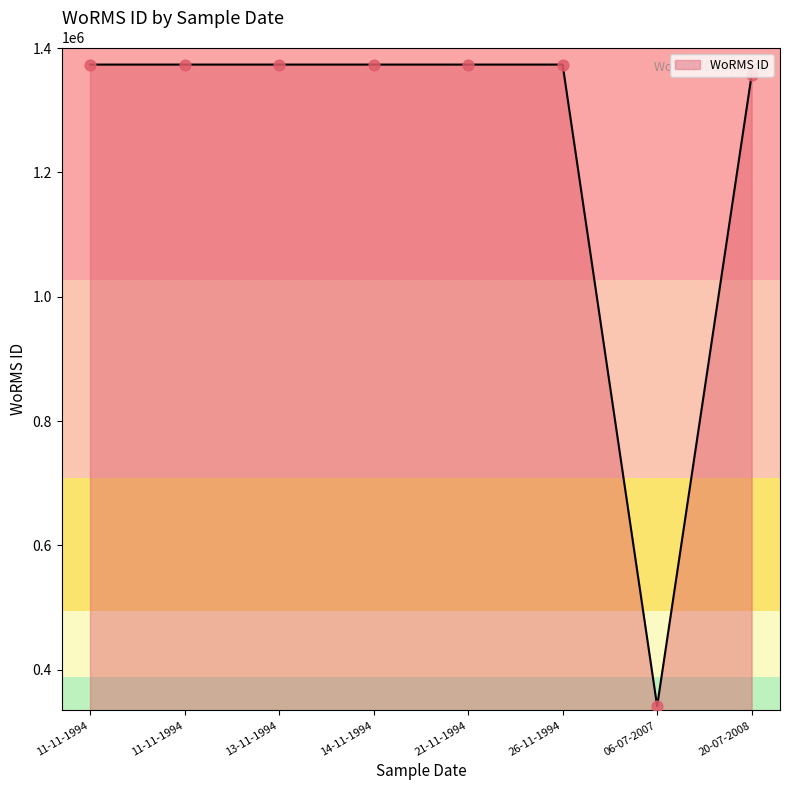

Which has a higher value, 11-11-1994 or 13-11-1994?

11-11-1994